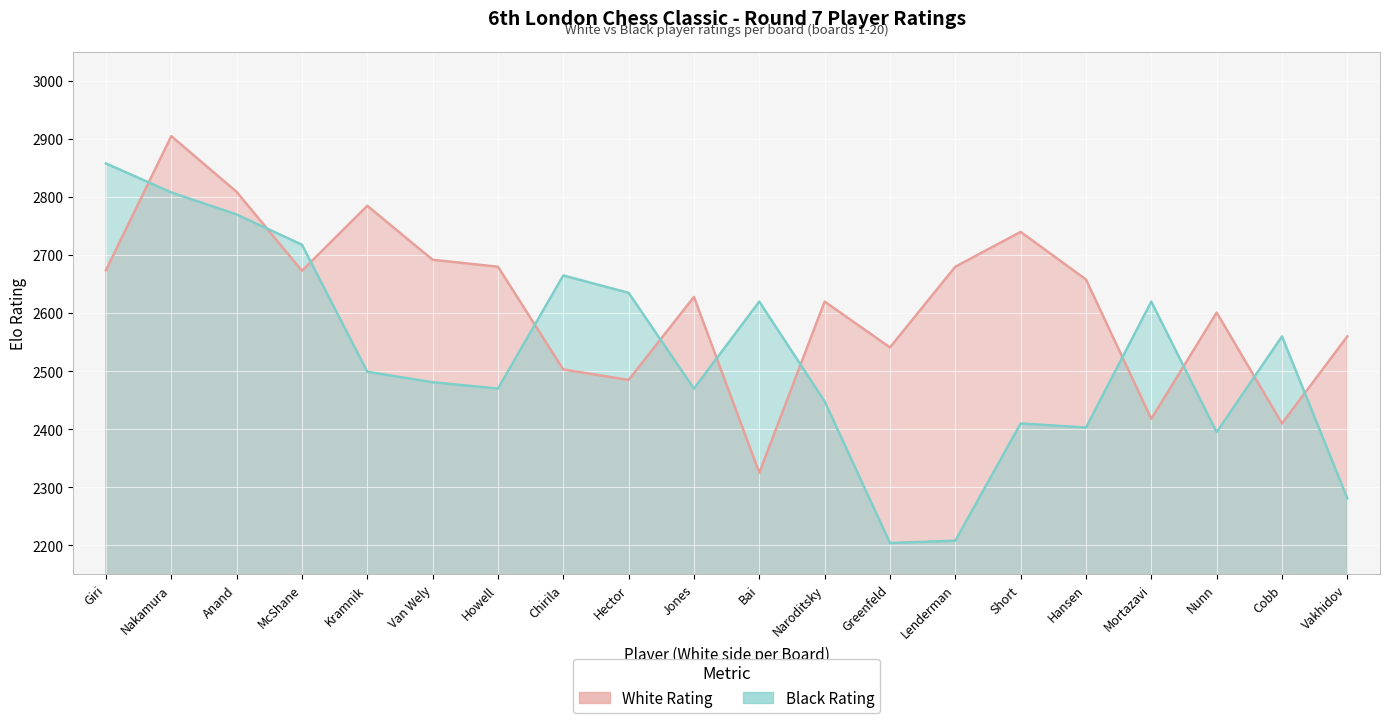

What is the difference between the second highest and second lowest values in the Black Rating series?

600